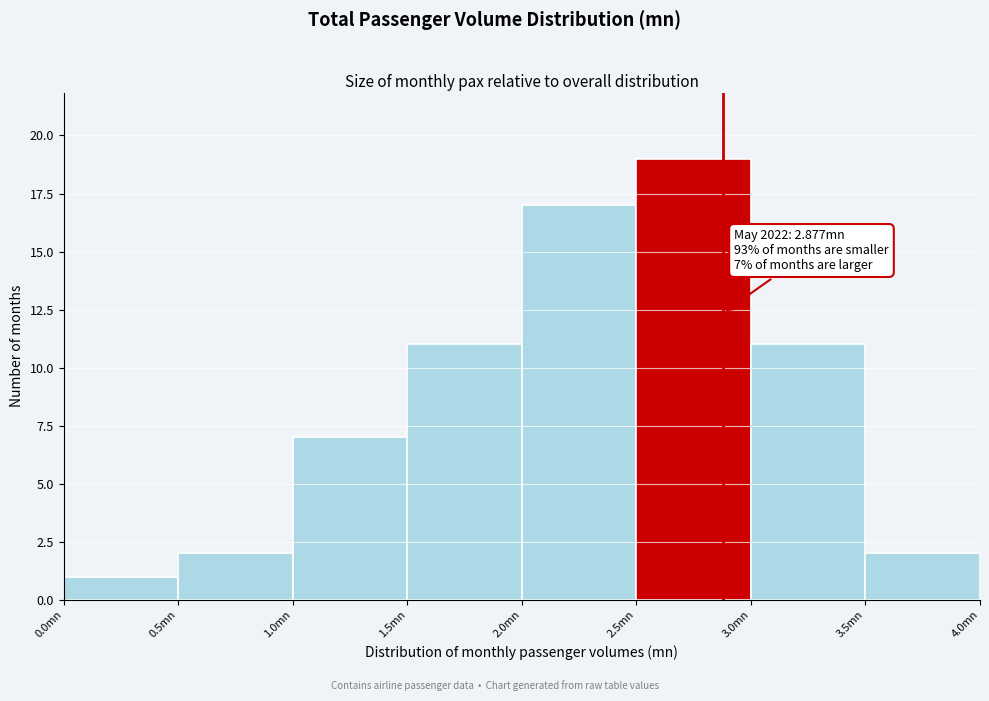

Over which range of the x-axis is the bar tallest?

2.5 to 3.0